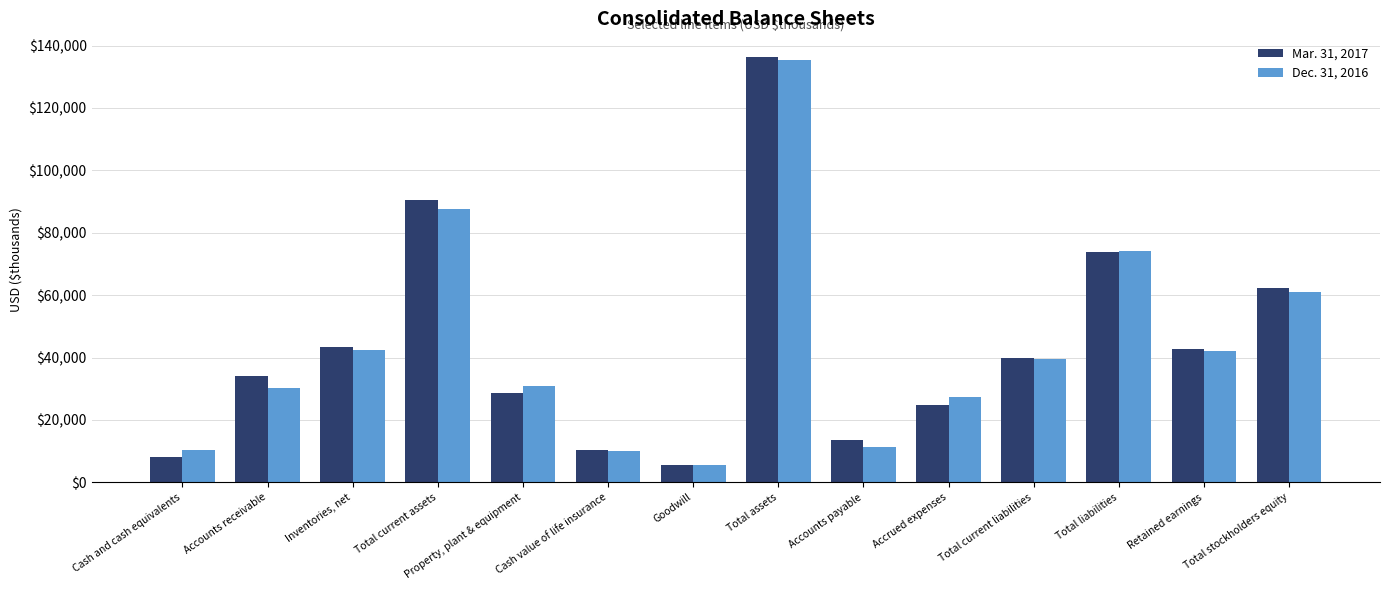

Are the bars horizontal?

No